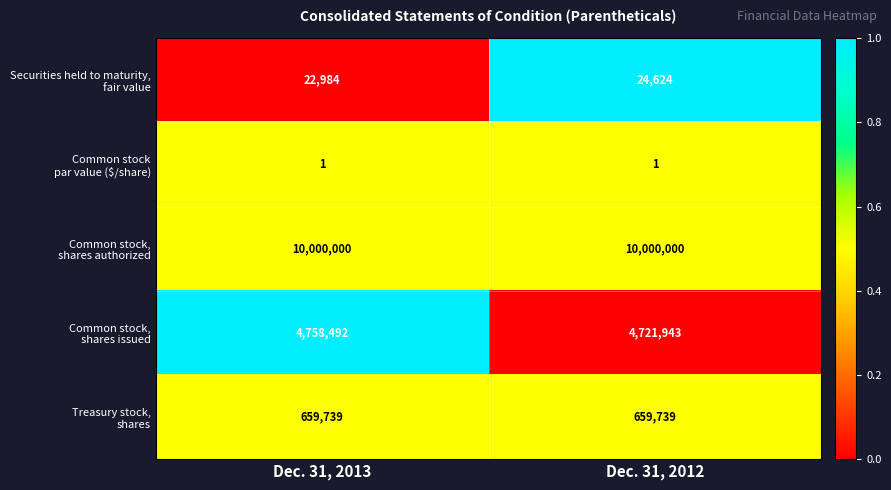

What is the total value across all series at Dec. 31, 2013?

15441216